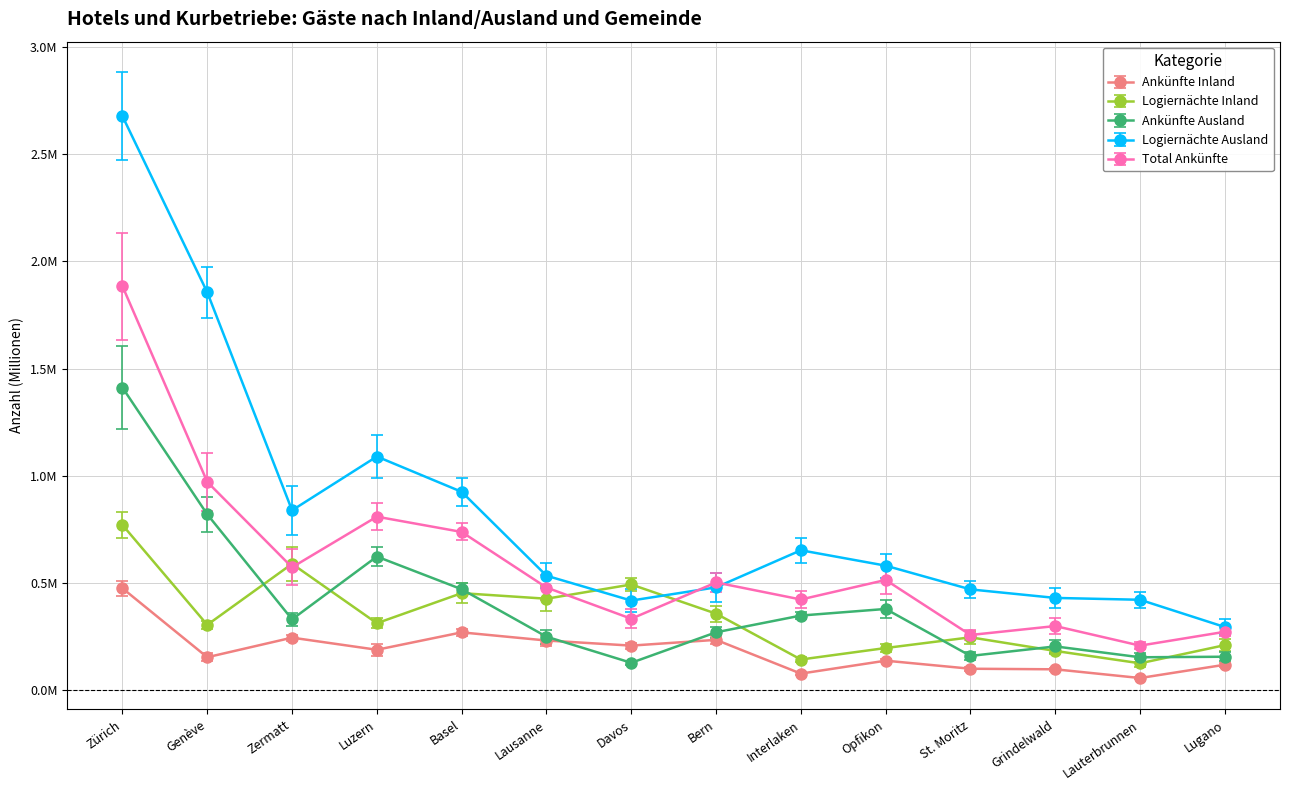

What is the total value across all series at Opfikon?

1.8